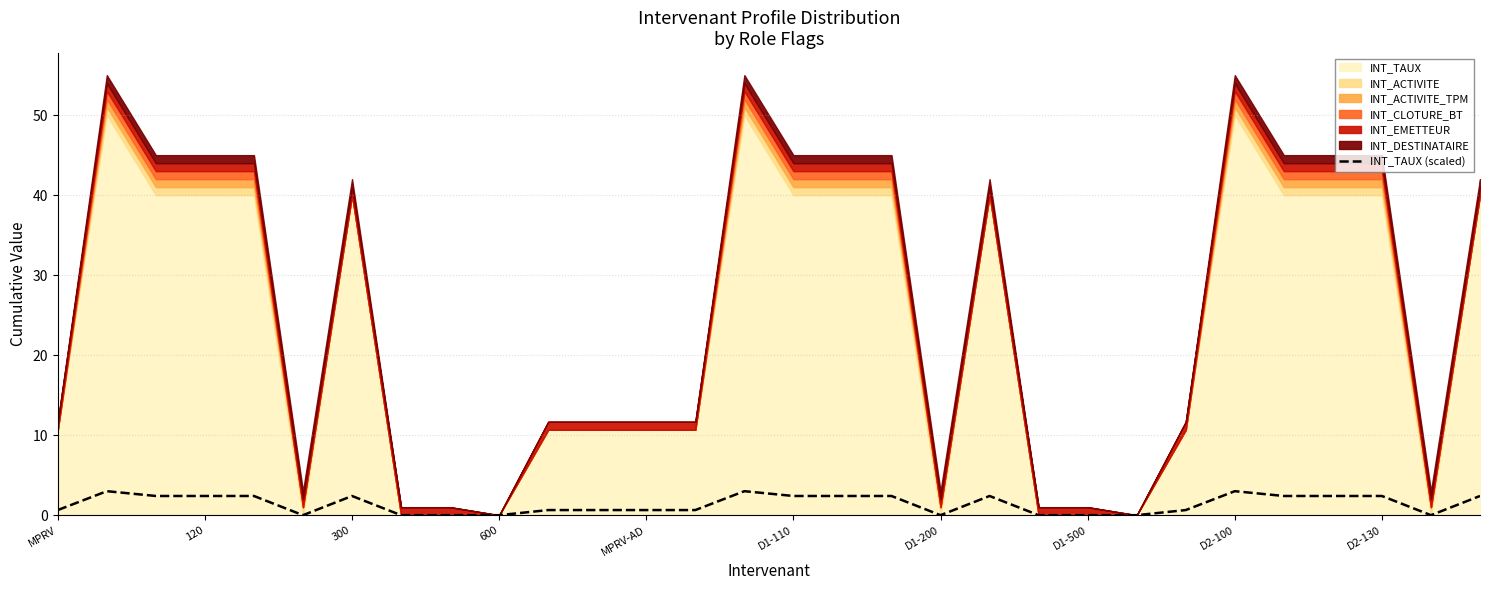

The value at 120 is 1.1. True or false?

False